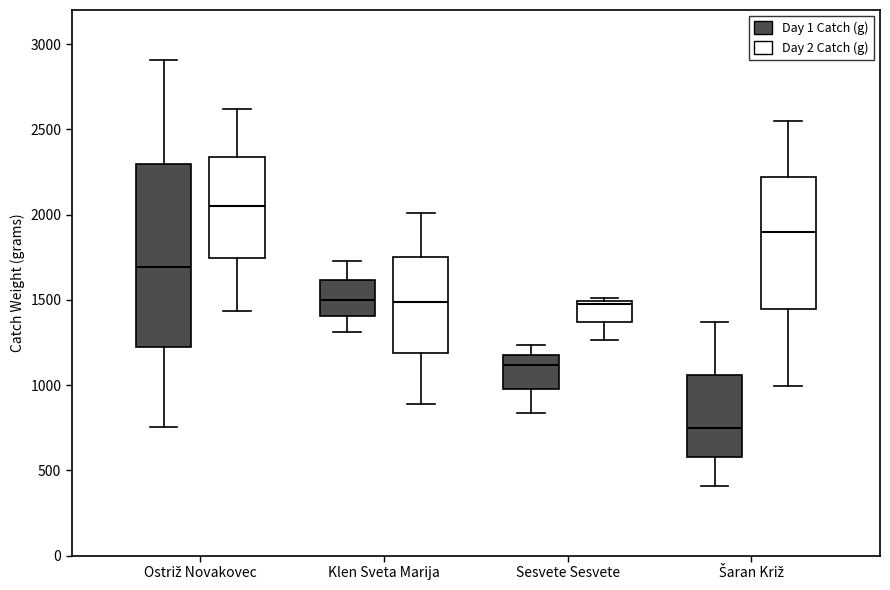

Which box's median line is the highest?

Ostriž Novakovec (Day 2 Catch (g))